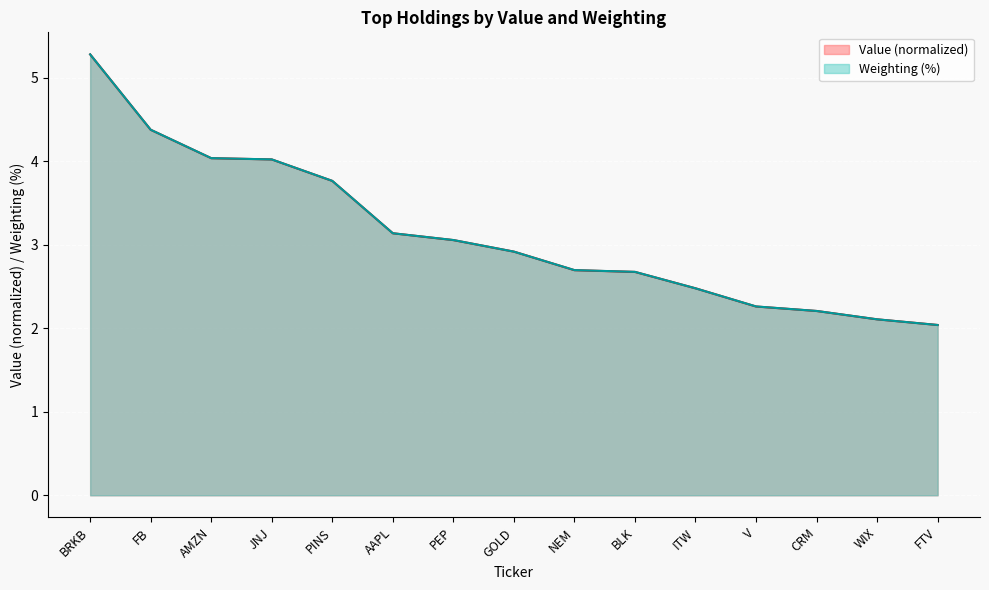

Where do Value and Weighting first cross each other?

PINS and AAPL